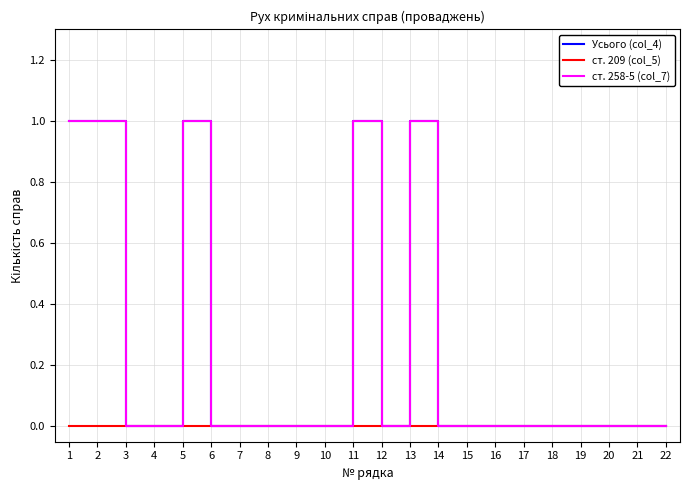

Which series has the largest total across all categories?

Усього (col_4)